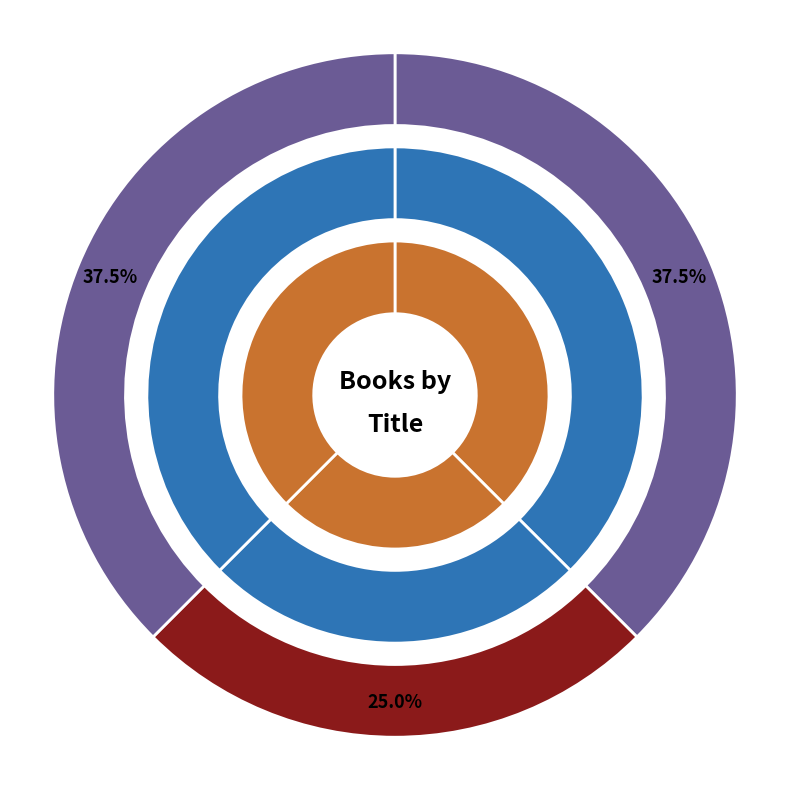

Do New Found Land and Fireball together represent more than half of the pie?

Yes